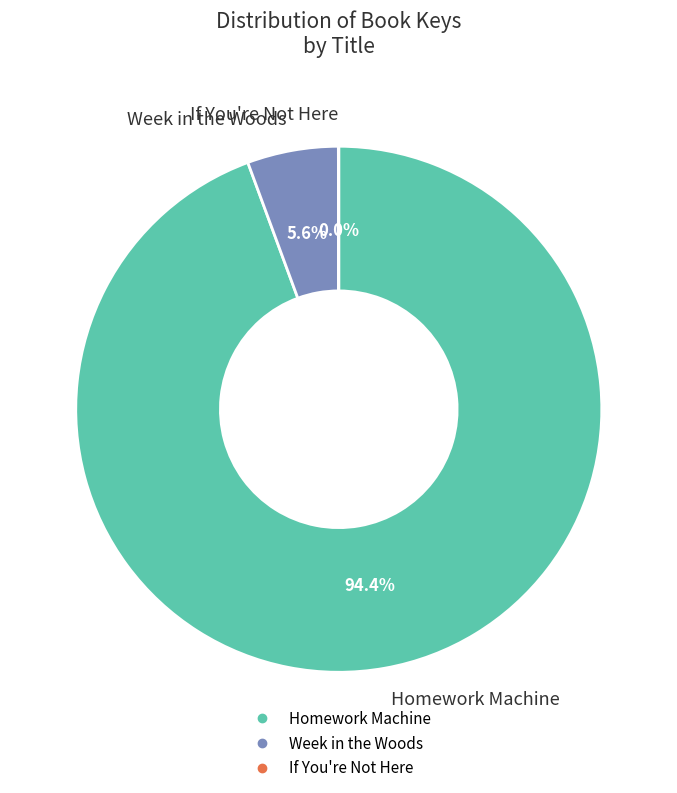

Does Week in the Woods represent more than half of the total?

No